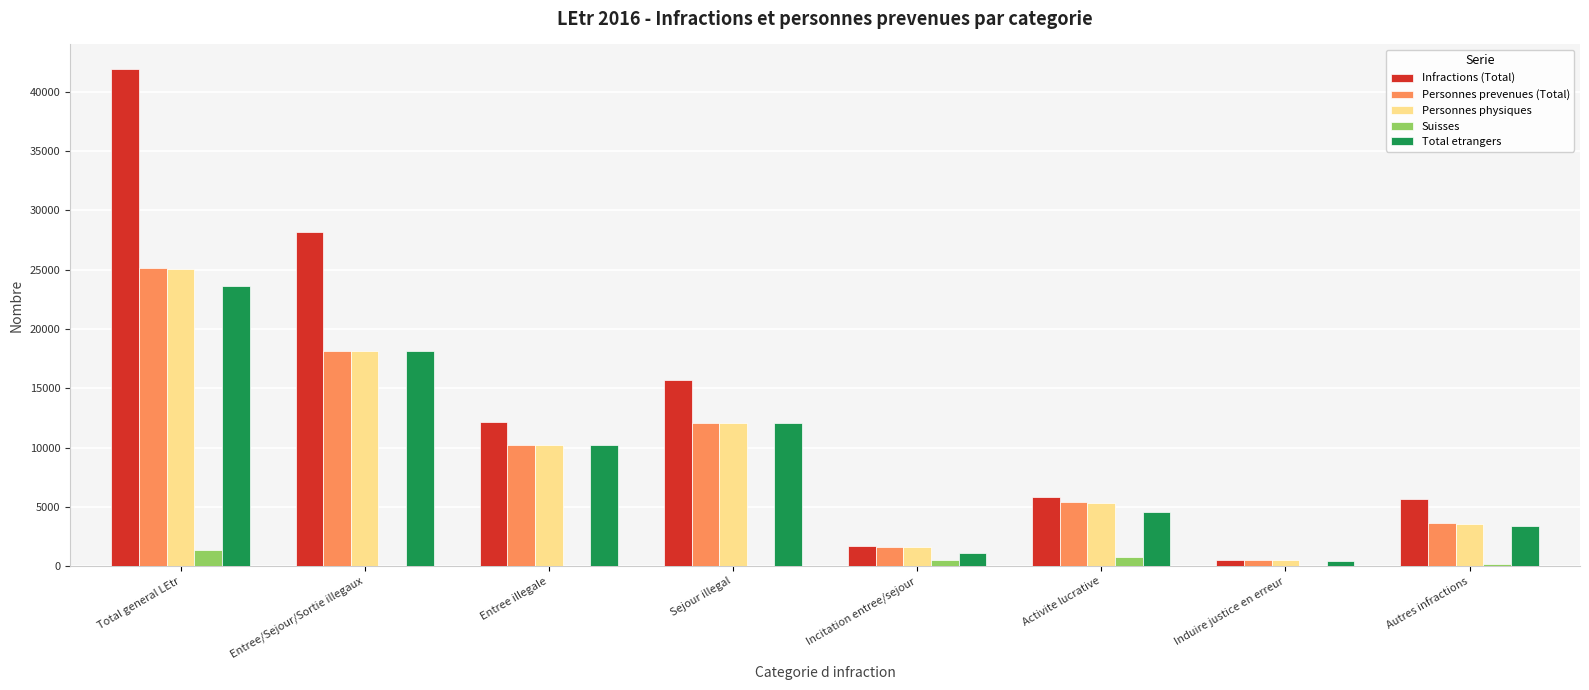

Which series has the largest total across all categories?

Infractions (Total)